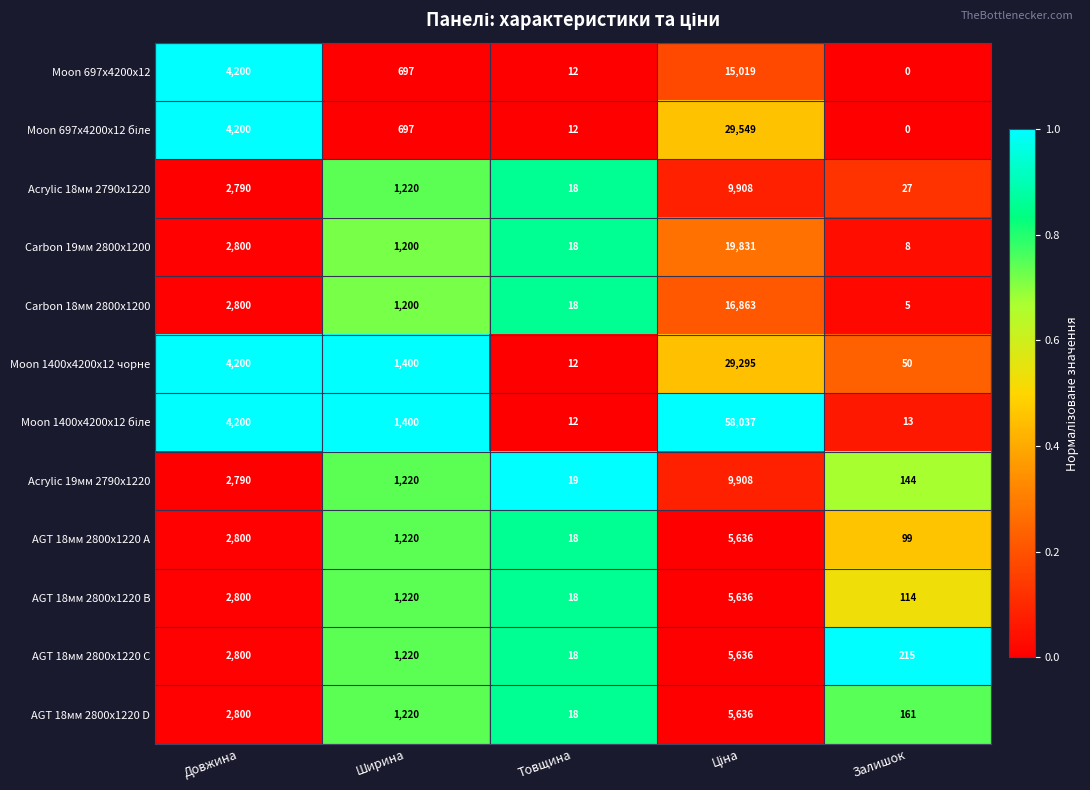

Where does the AGT 18мм 2800x1220 A series first go above 1220?

Довжина